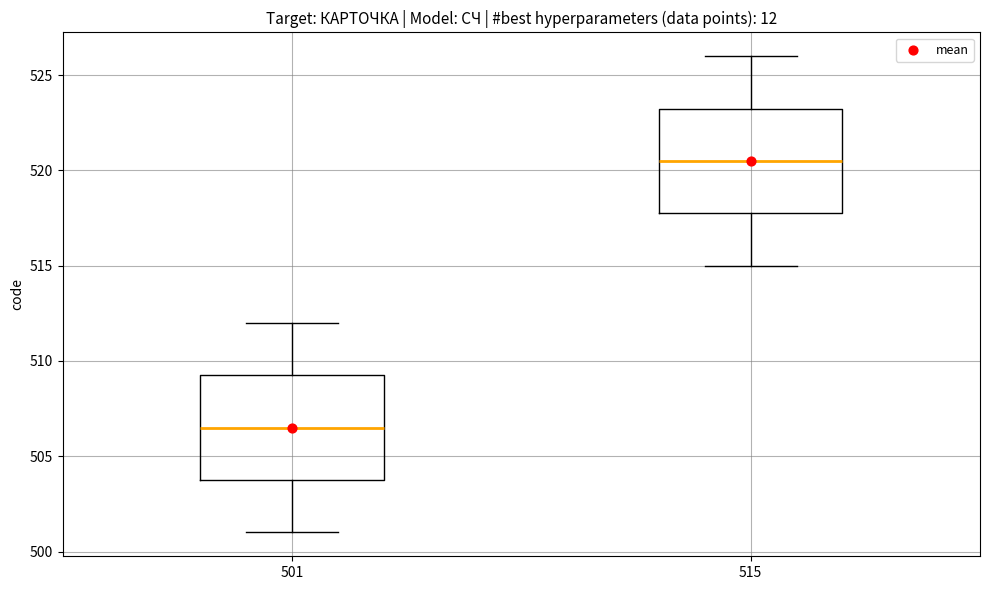

Where is the lower edge of the box at x = 515 on the y-axis? The values are not printed on the chart, so give them approximately, as read against the axis.

518.0